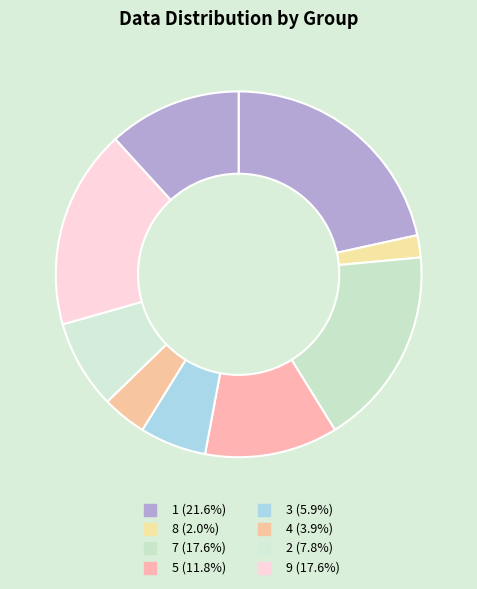

How many slices are in this pie chart?

9